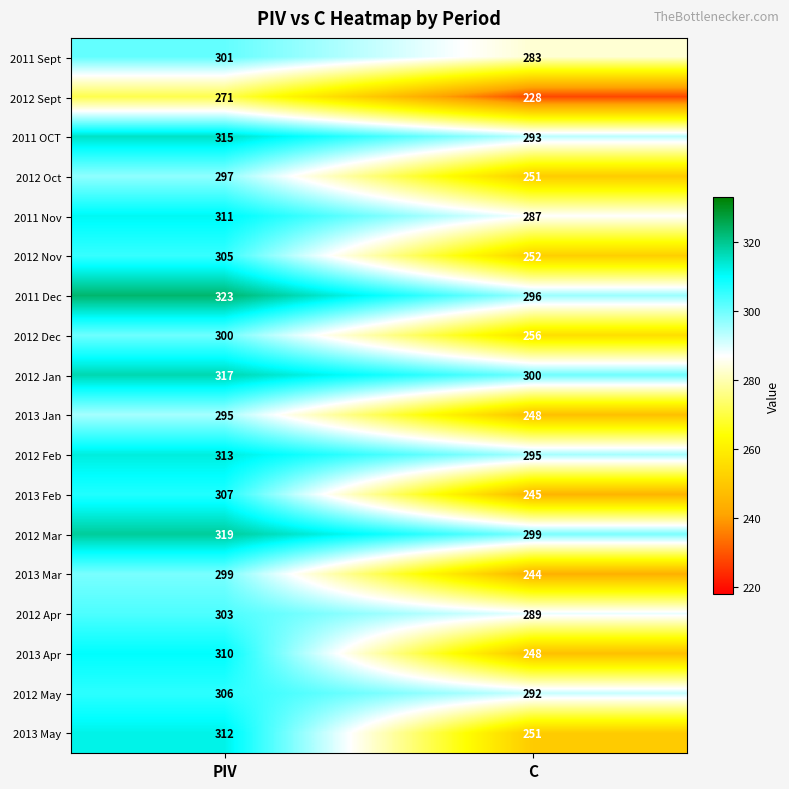

Where is 2013 Jan nearest to the value 271?

C